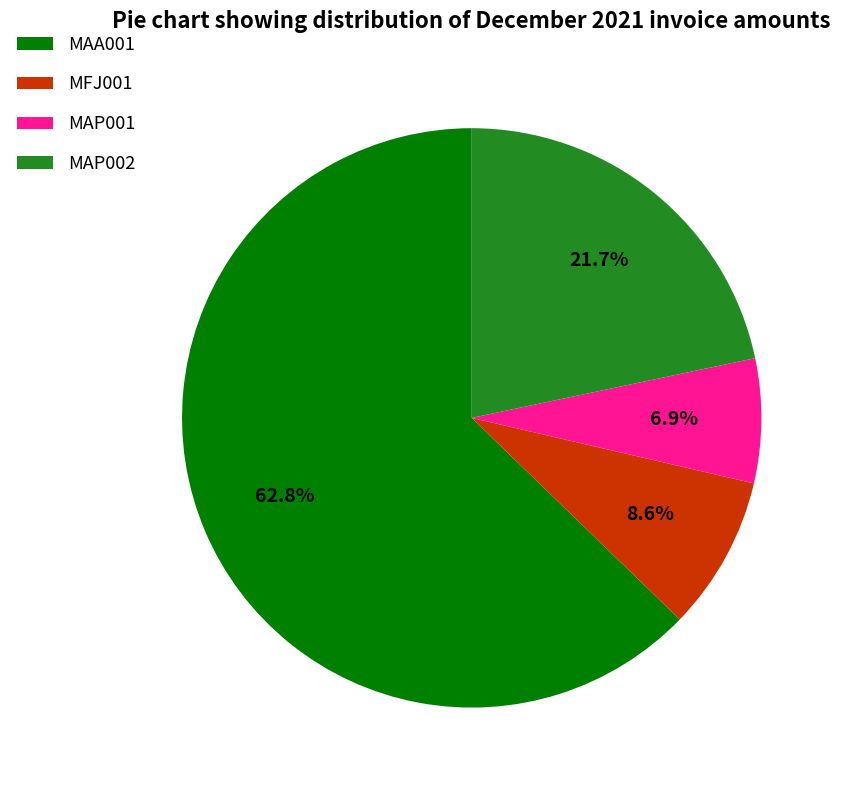

What percentage is the MAP002 slice, to the nearest percent?

22%